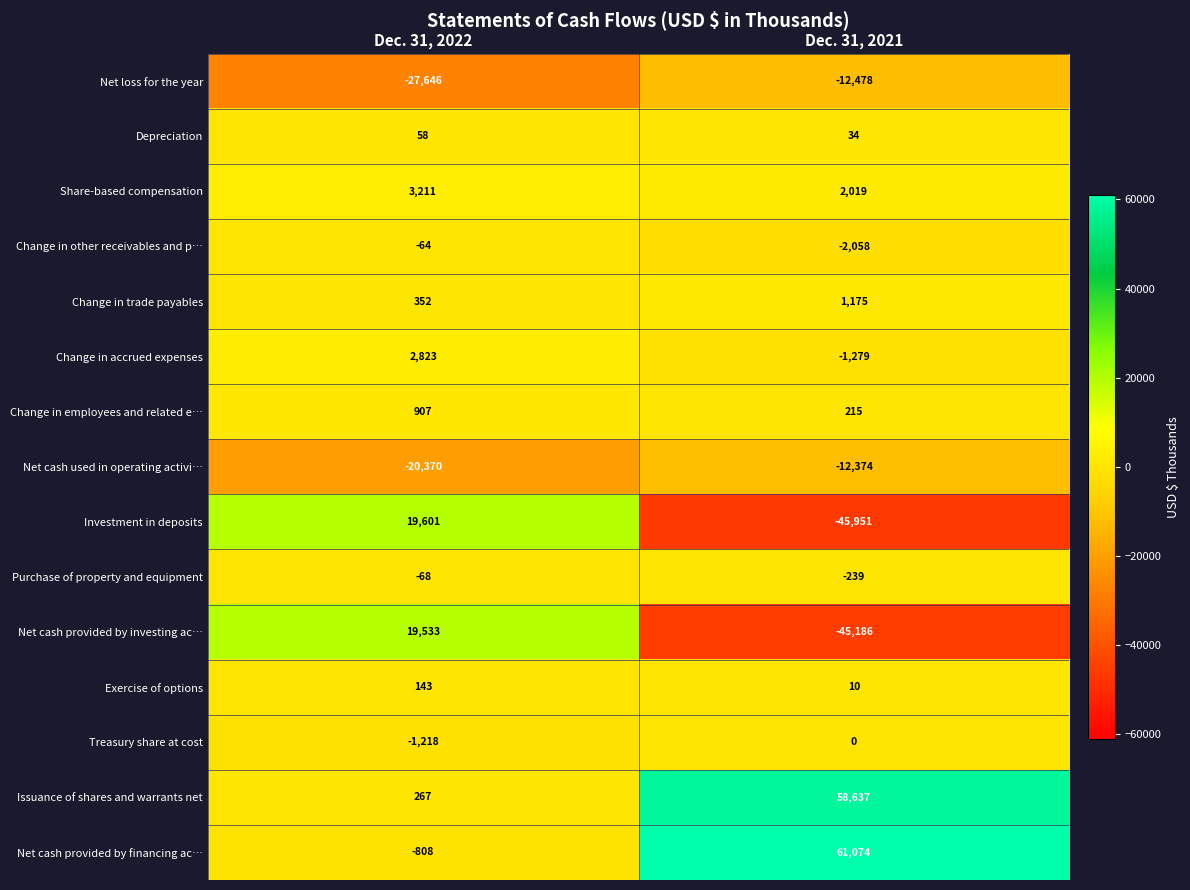

Which category has the lowest value across all series?

Dec. 31, 2021